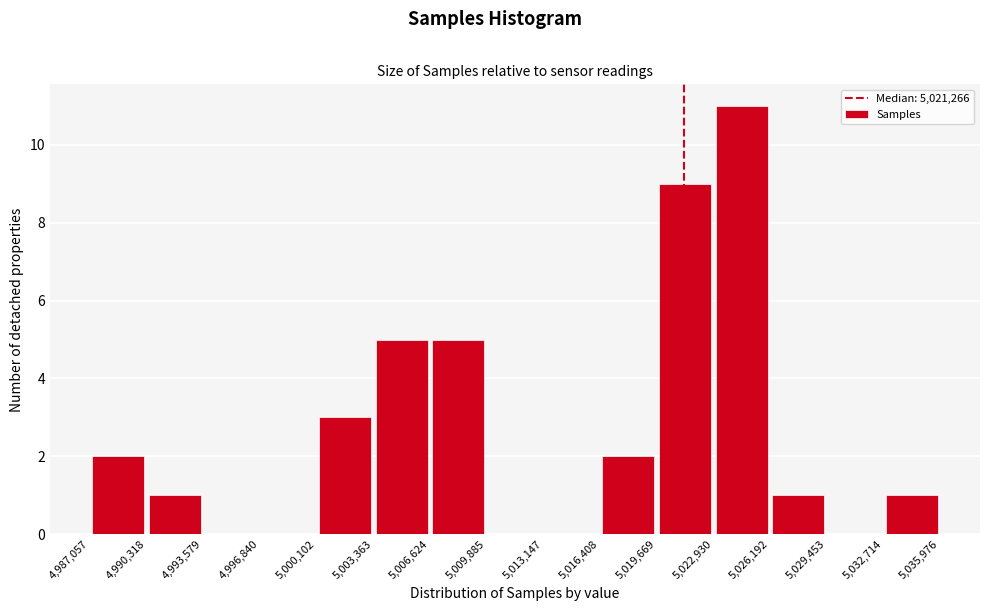

What is the height of the bar covering 5,006,624 to 5,009,885 on the x-axis? The values are not printed on the chart, so give them approximately, as read against the axis.

5